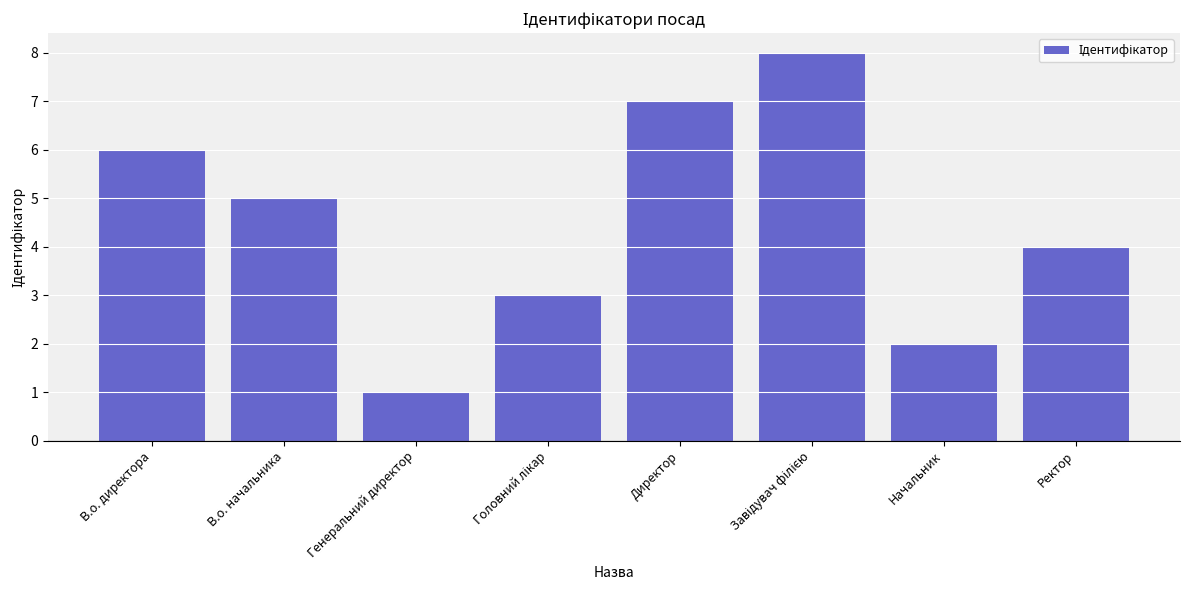

What position from the right is Генеральний директор?

6